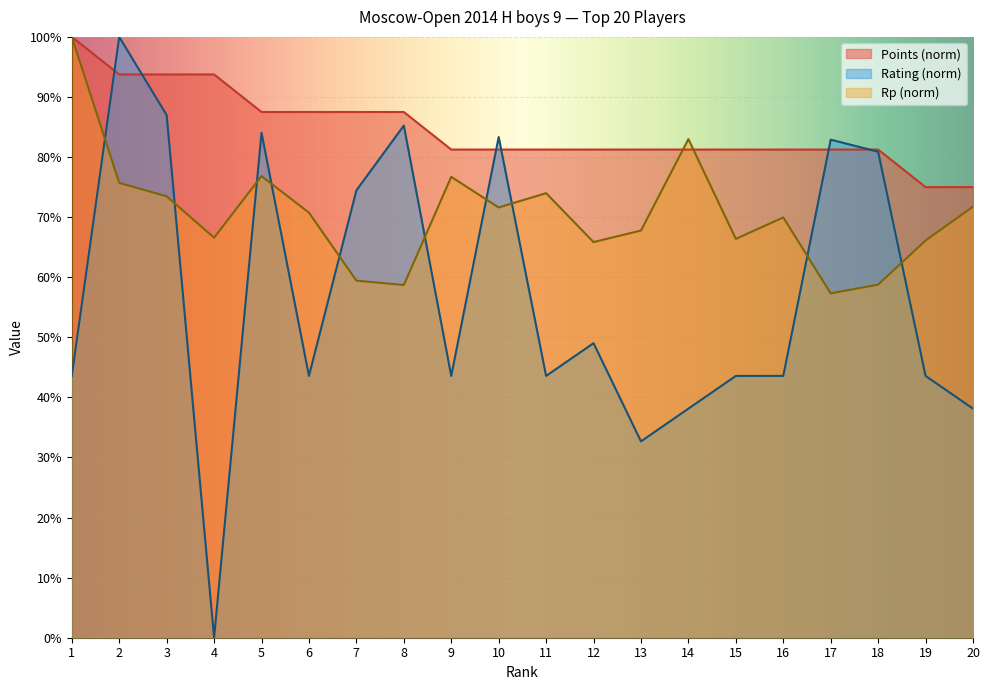

Which series has the widest spread of values?

Rating (norm)